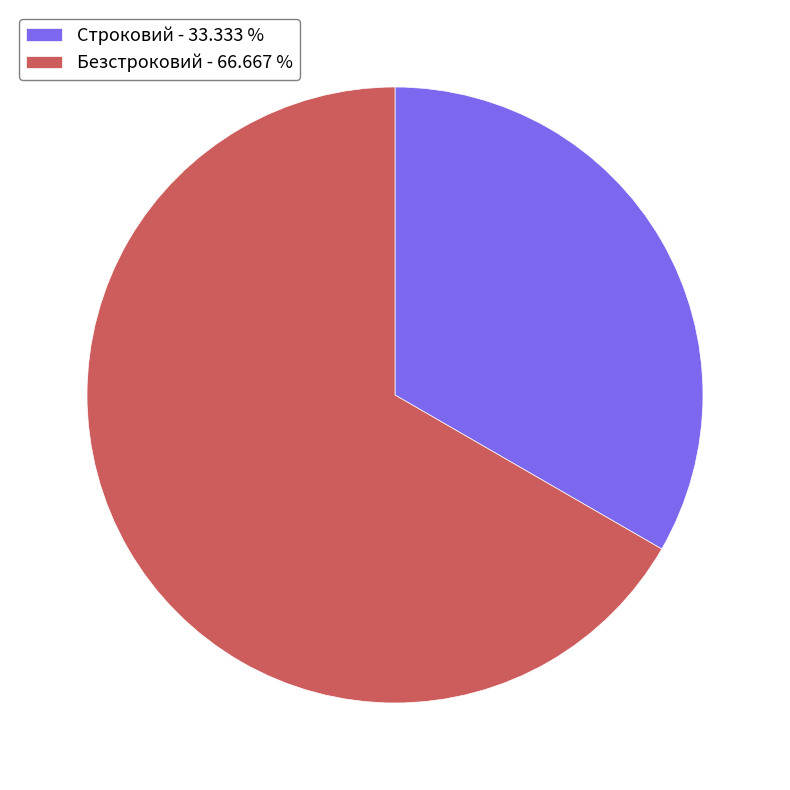

Is there a majority slice in this chart?

Yes